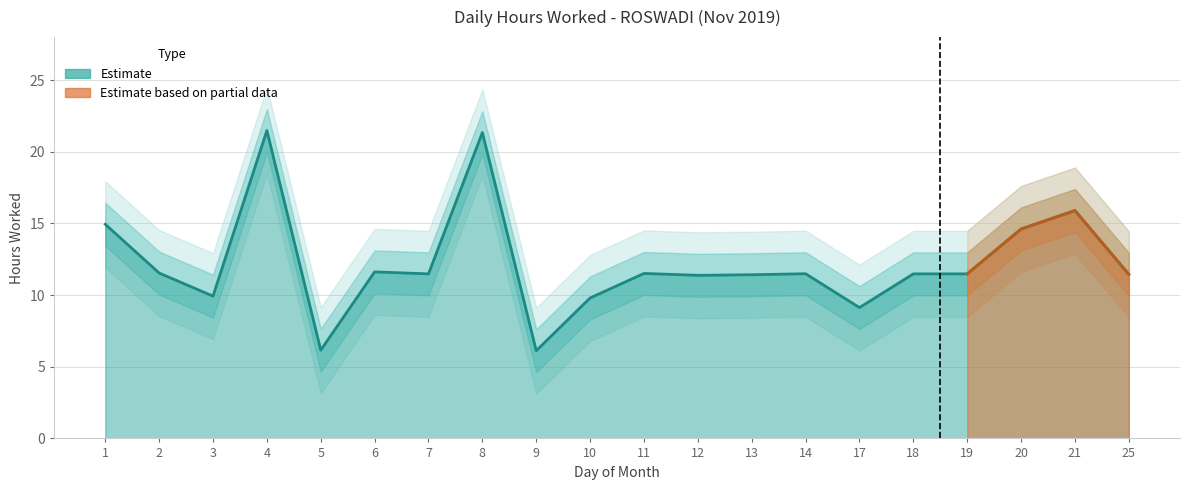

What is the minimum value shown in the chart?

3.1